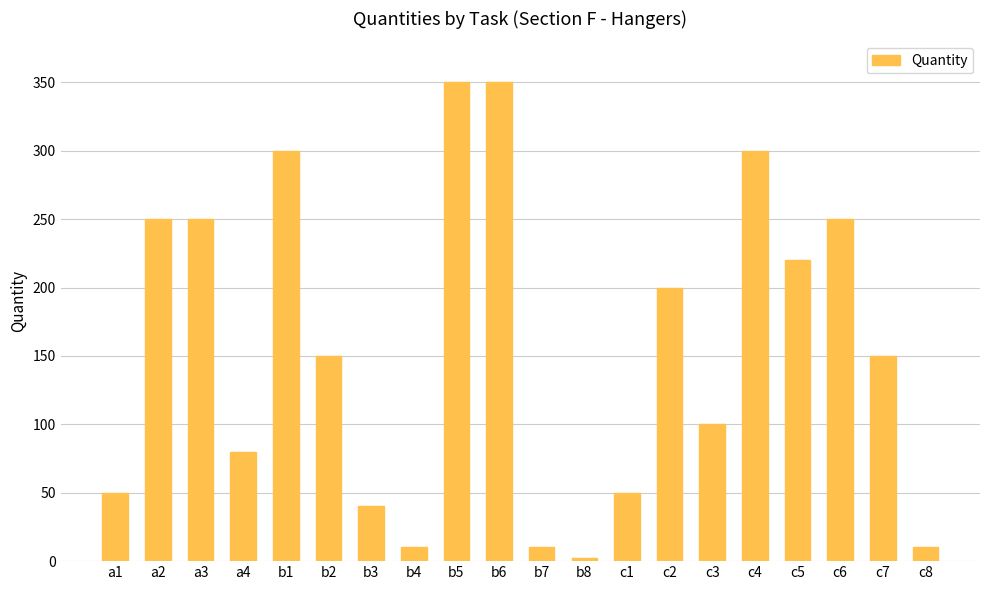

True or false: the data shows 10 at c8.

True